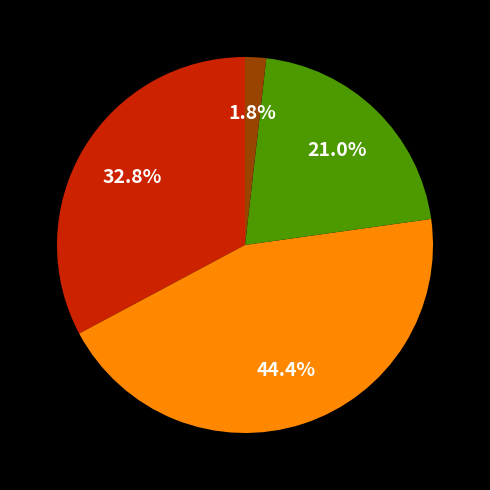

Is there any slice that represents more than half of the pie?

No